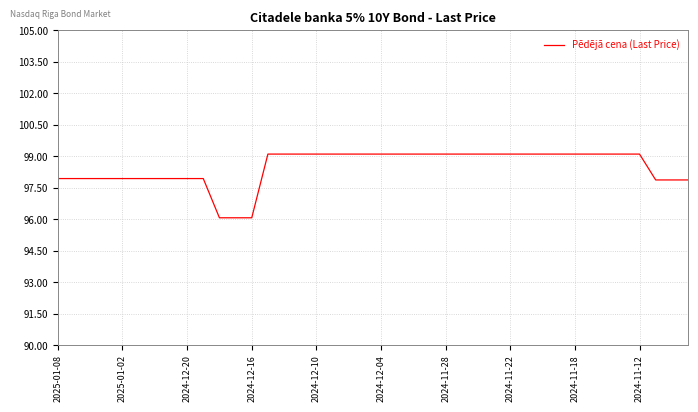

What is the difference between the maximum and minimum values?

3.0